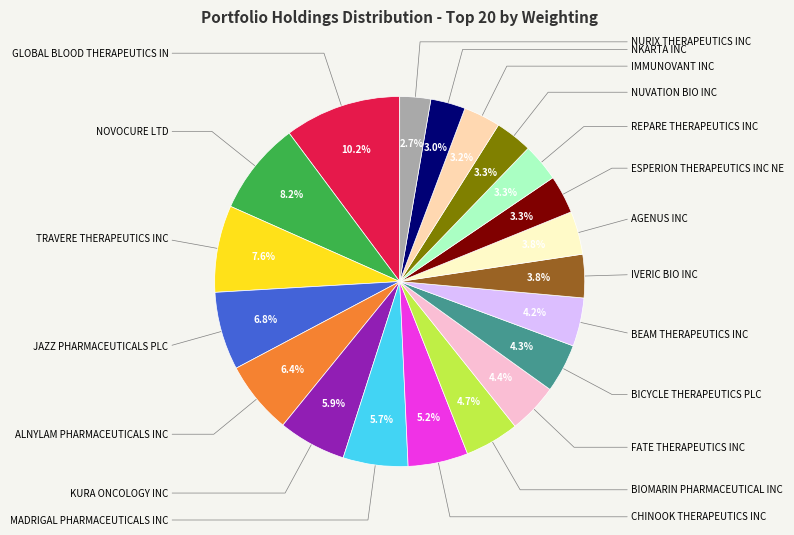

Is there a majority slice in this chart?

No